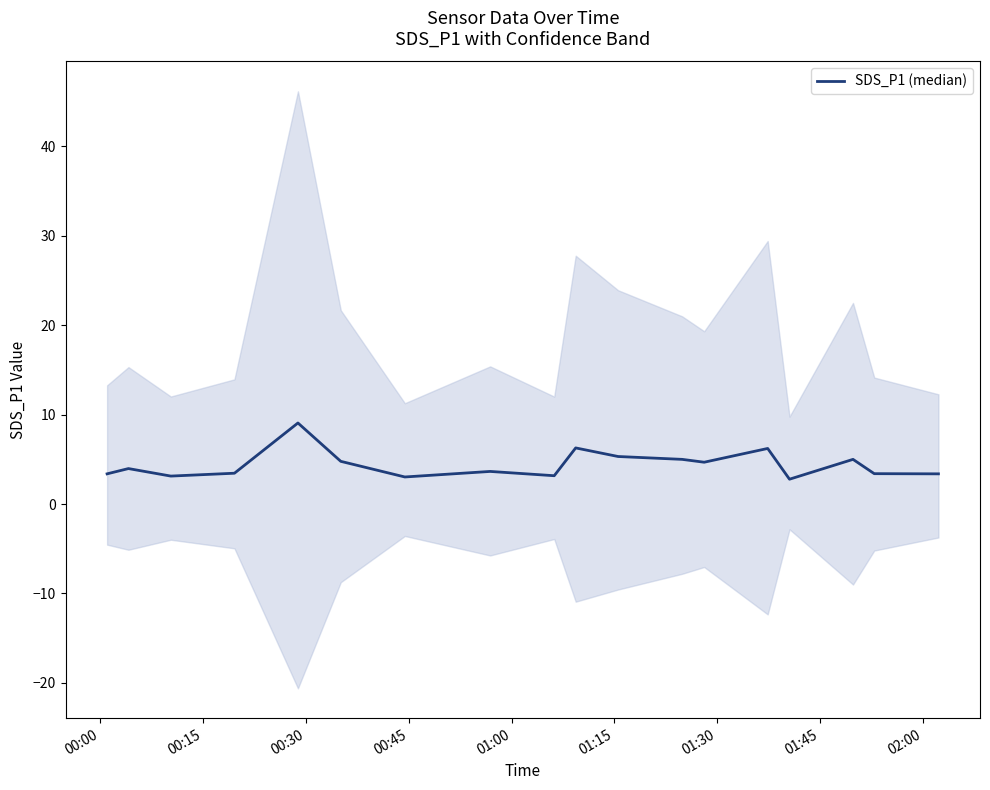

What is the difference between the second highest and second lowest values?

3.3